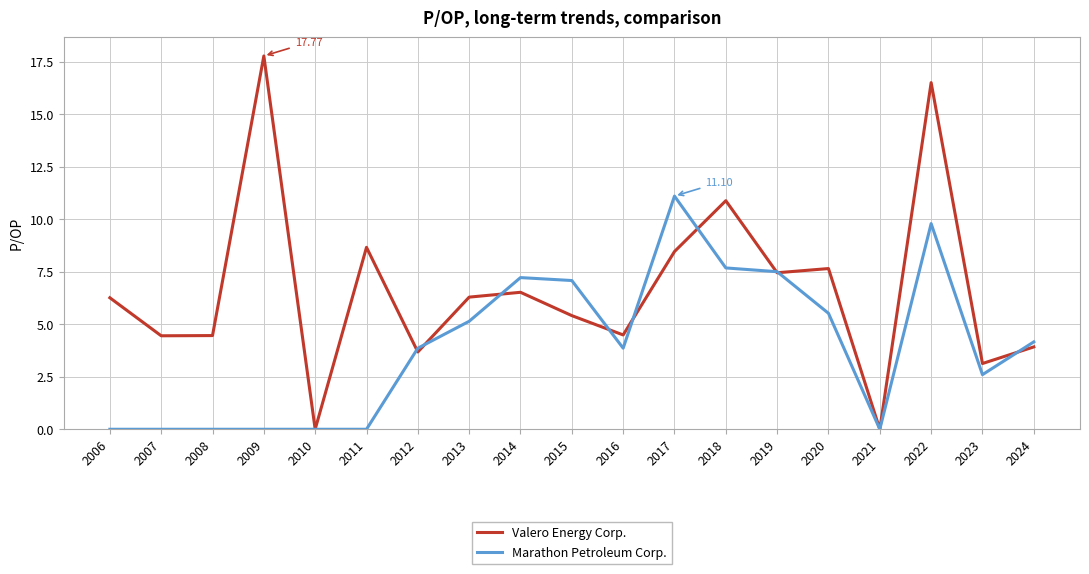

Where does the Marathon Petroleum Corp. series first go above 3?

2012